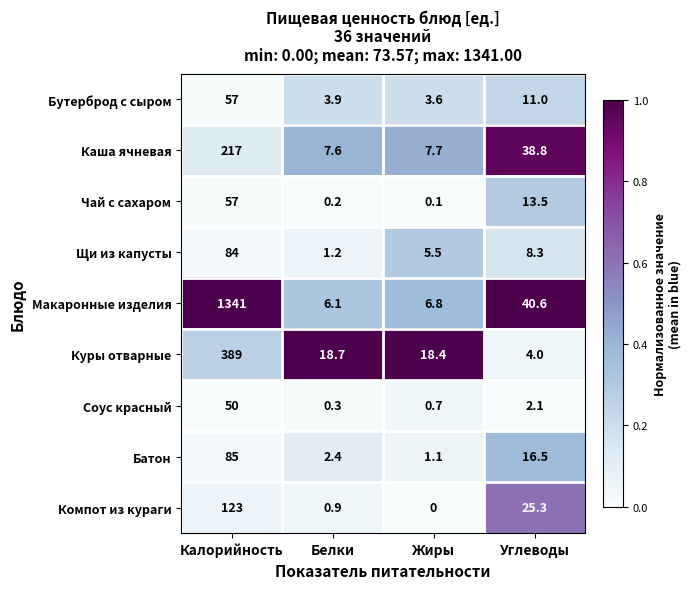

At which category is the sum across all series the highest?

Калорийность